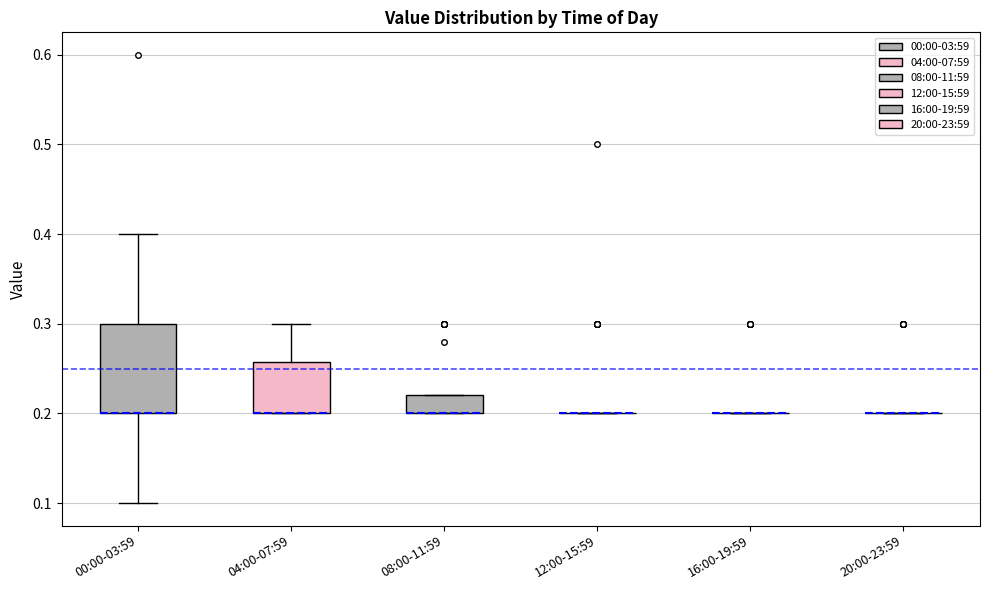

Which box is the tallest, from its lower edge to its upper edge?

00:00-03:59